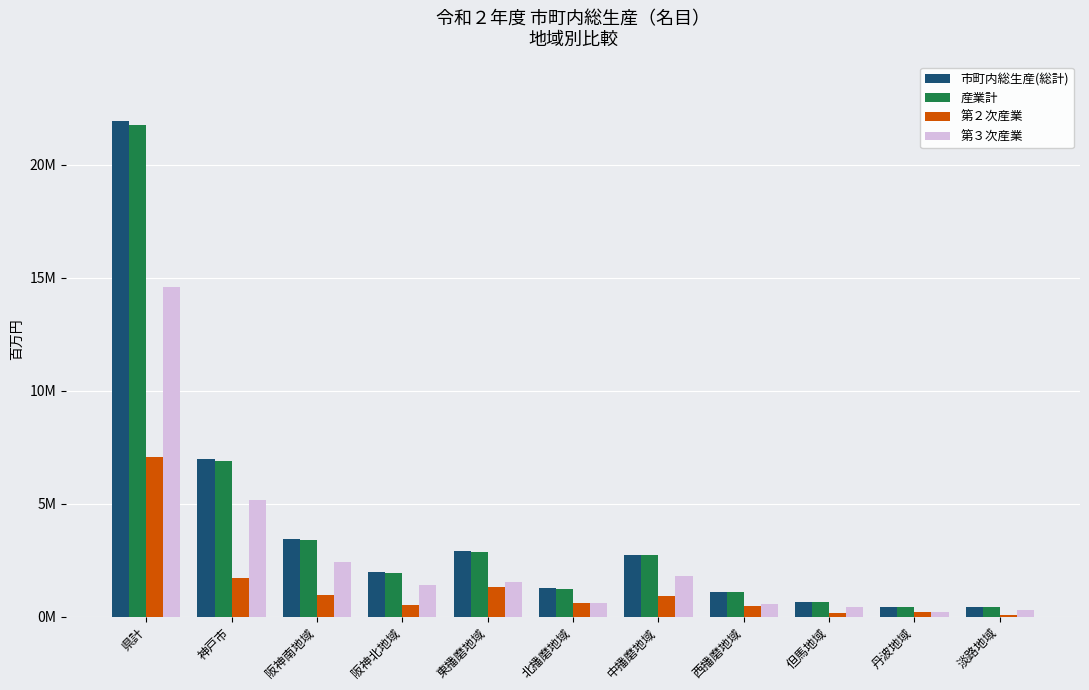

Are the bars horizontal?

No